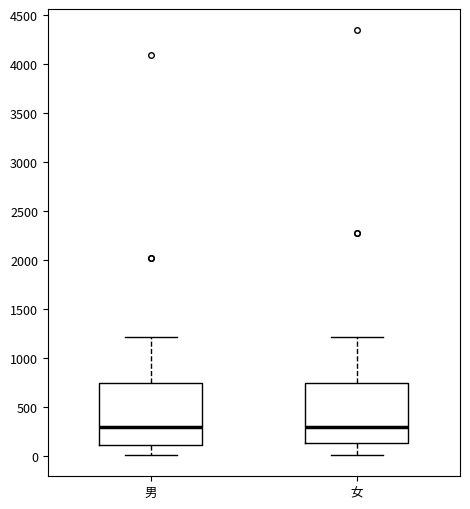

Reading left to right, read every box against the y-axis: the position of its median line, the range the box covers, and the ends of its whiskers. The values are not printed on the chart, so give them approximately, as read against the axis.

男: median 300, box 100 to 750, whiskers 0 to 1200
女: median 300, box 150 to 750, whiskers 0 to 1200